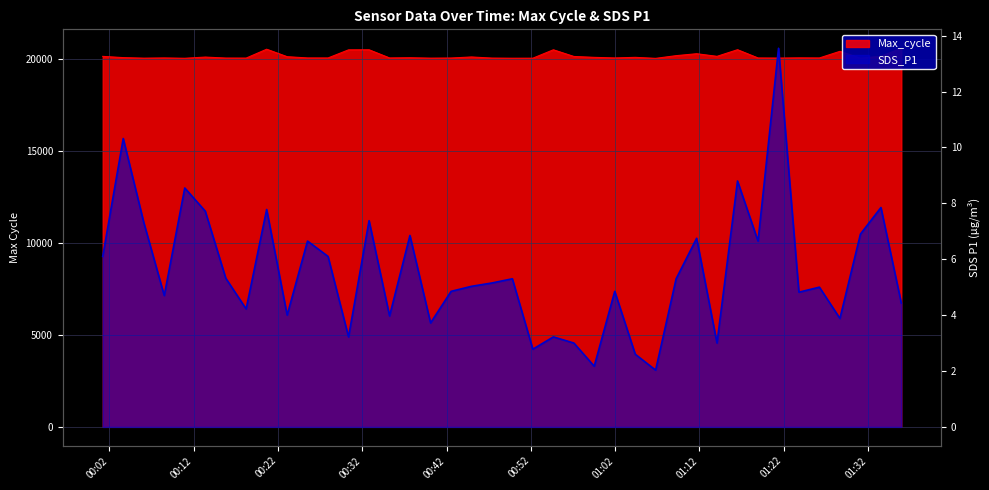

Which label corresponds to the smallest value in the chart?

2024/01/04 01:06:48